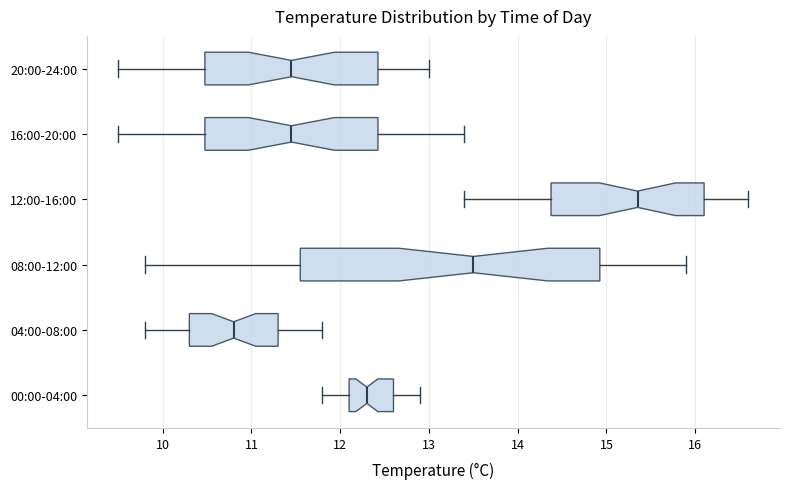

Reading bottom to top, transcribe this box plot: for each box, give where its median line is, the range the box spans, and where its two whiskers end, as read against the x-axis. The values are not printed on the chart, so give them approximately, as read against the axis.

00:00-04:00: median 12.3, box 12.1 to 12.6, whiskers 11.8 to 12.9
04:00-08:00: median 10.8, box 10.3 to 11.3, whiskers 9.8 to 11.8
08:00-12:00: median 13.5, box 11.6 to 14.9, whiskers 9.8 to 15.9
12:00-16:00: median 15.4, box 14.4 to 16.1, whiskers 13.4 to 16.6
16:00-20:00: median 11.5, box 10.5 to 12.4, whiskers 9.5 to 13.4
20:00-24:00: median 11.5, box 10.5 to 12.4, whiskers 9.5 to 13.0